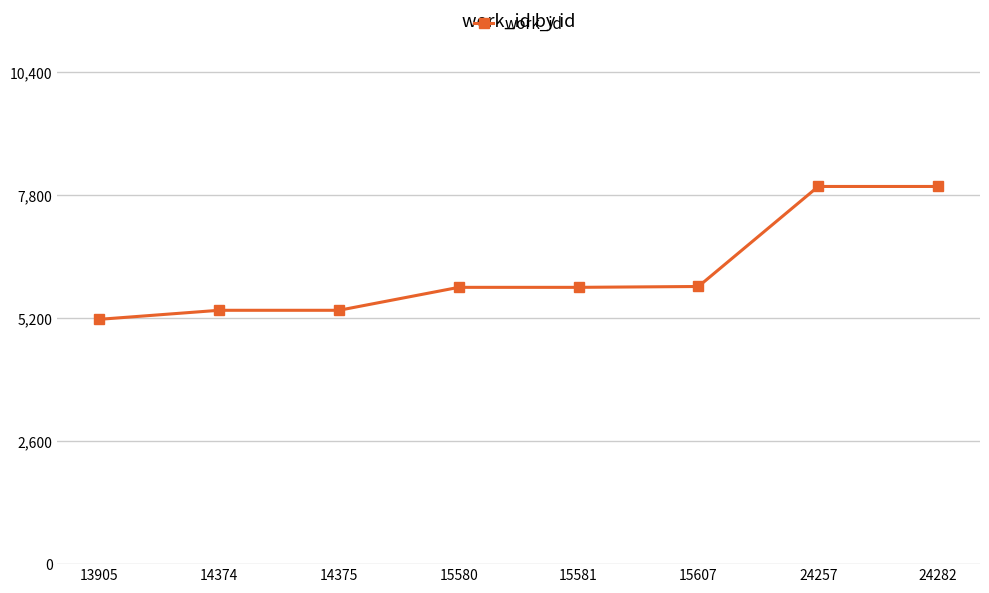

What is the difference between the second highest and minimum values?

2808